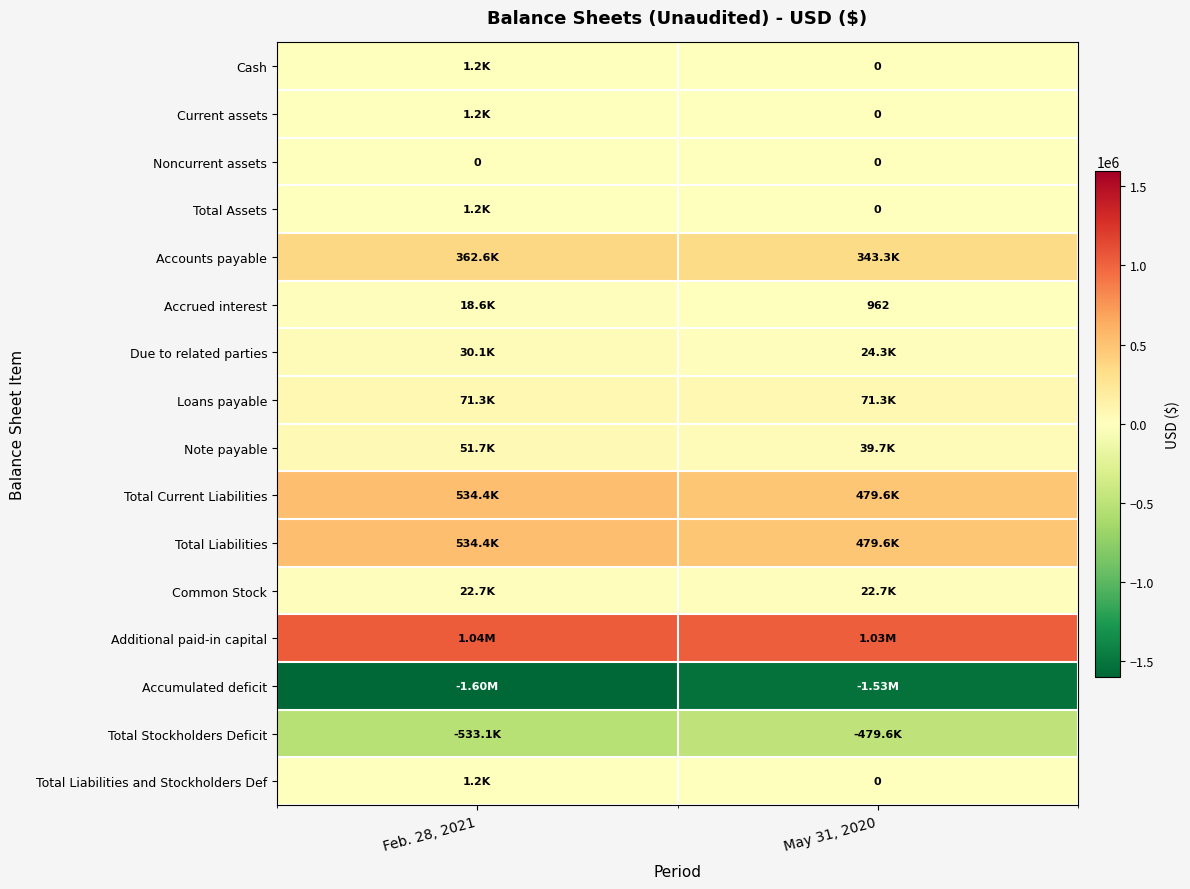

Is the value of Total Stockholders Deficit at May 31, 2020 greater than the value of Accrued interest at May 31, 2020?

No